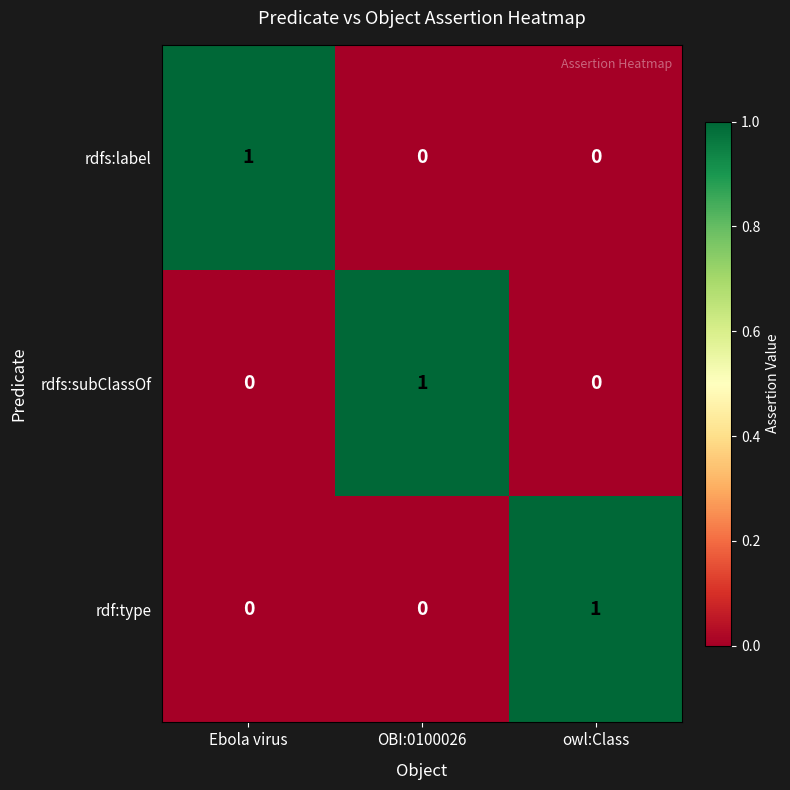

Reading right to left, what are all the values shown in this chart?

rdfs:label: 0	0	1
rdfs:subClassOf: 0	1	0
rdf:type: 1	0	0